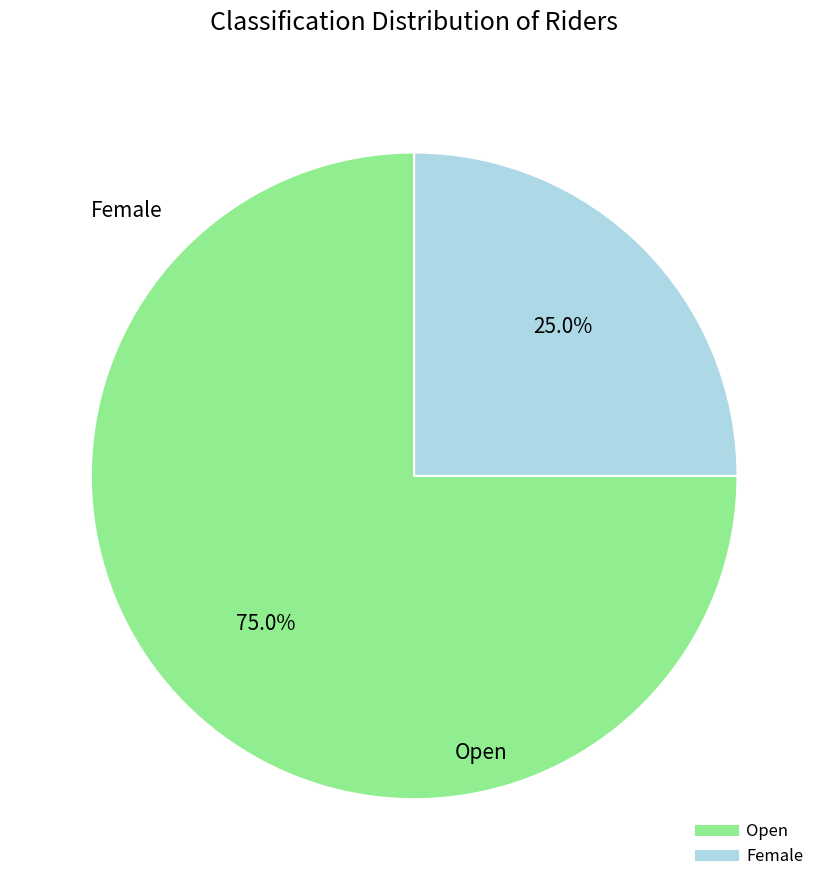

Is there any slice that represents more than half of the pie?

Yes